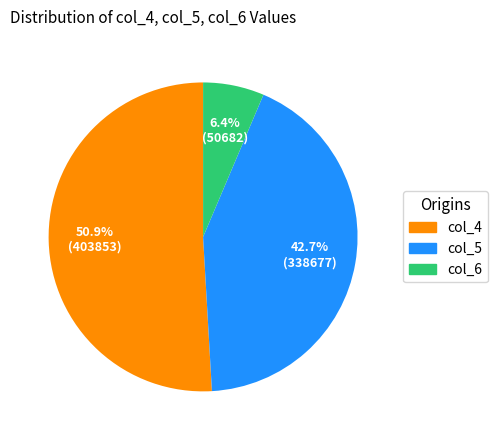

Which slice is the largest?

col_4